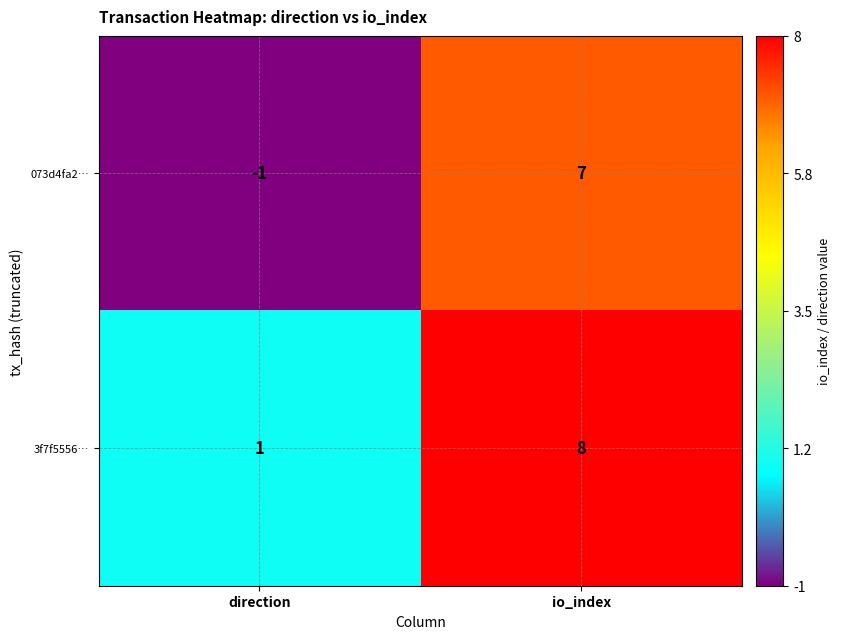

The value of 3f7f5556… at direction is 1. True or false?

True